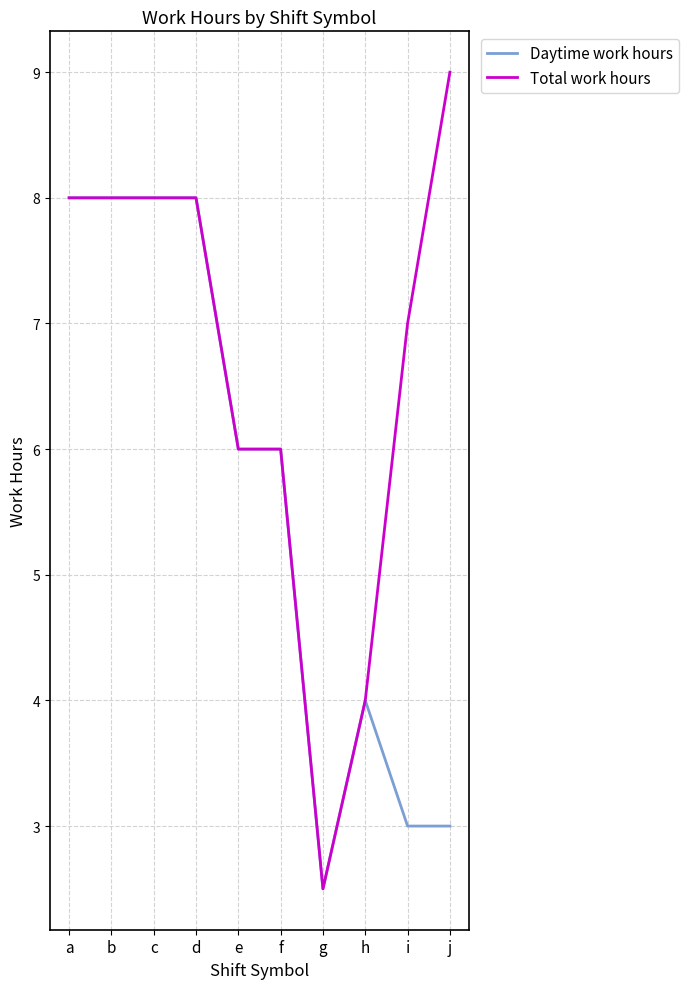

What is the total value across all series at d?

16.0